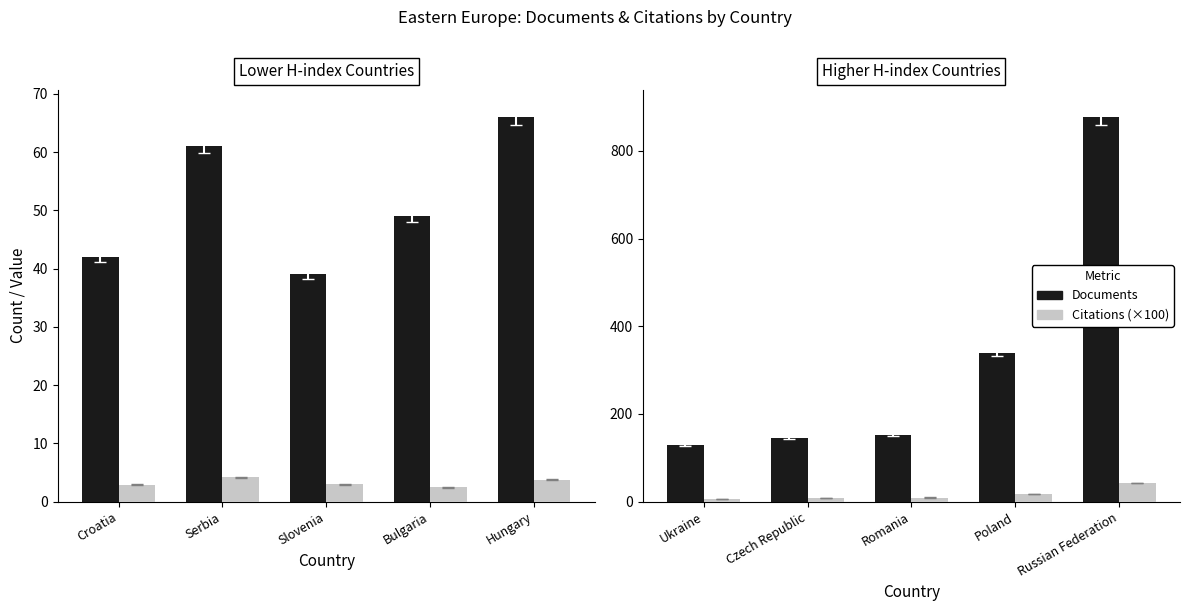

What is the label of the 1st bar from the right?

Russian Federation